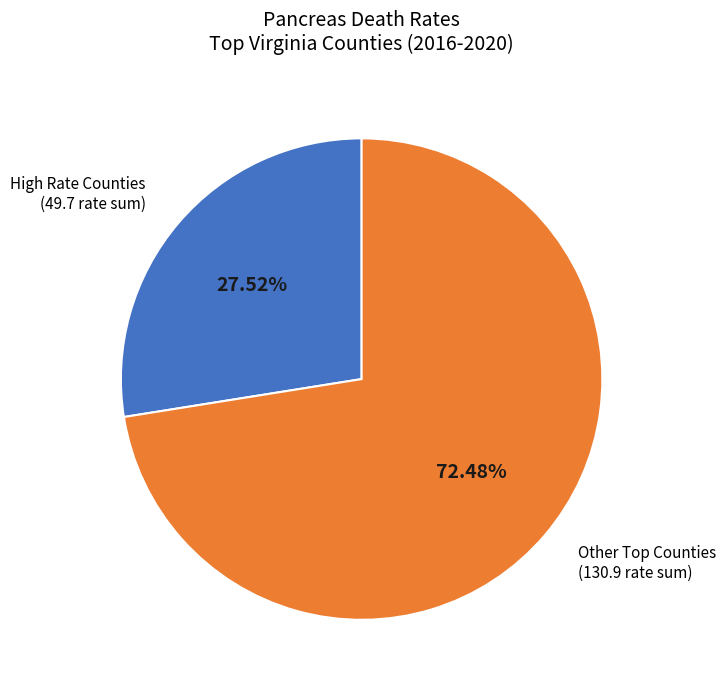

To the nearest percent, what is the difference between the largest and smallest slice percentages?

45%